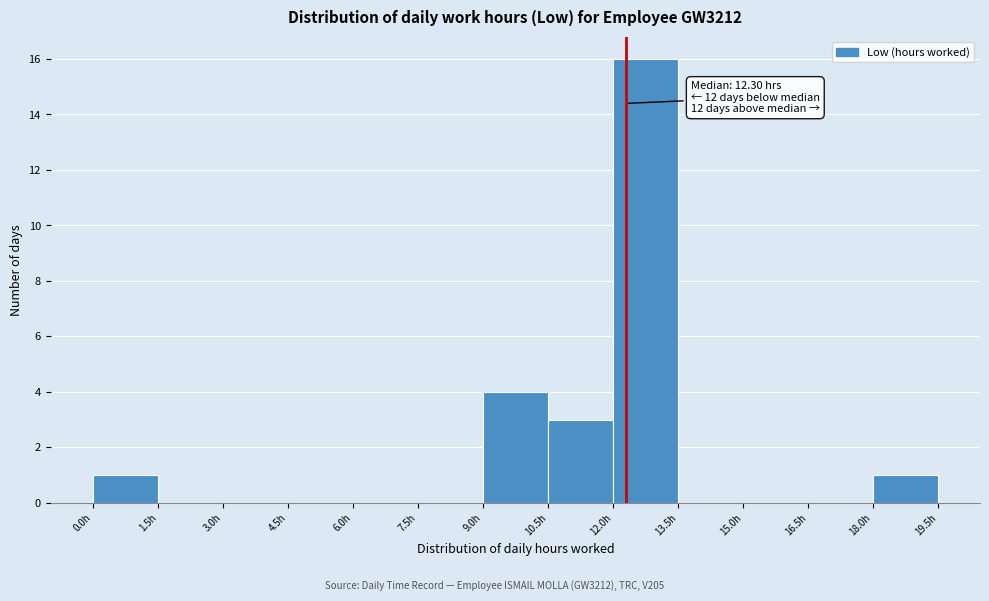

Which range on the x-axis has the tallest bar?

12.0 to 13.5